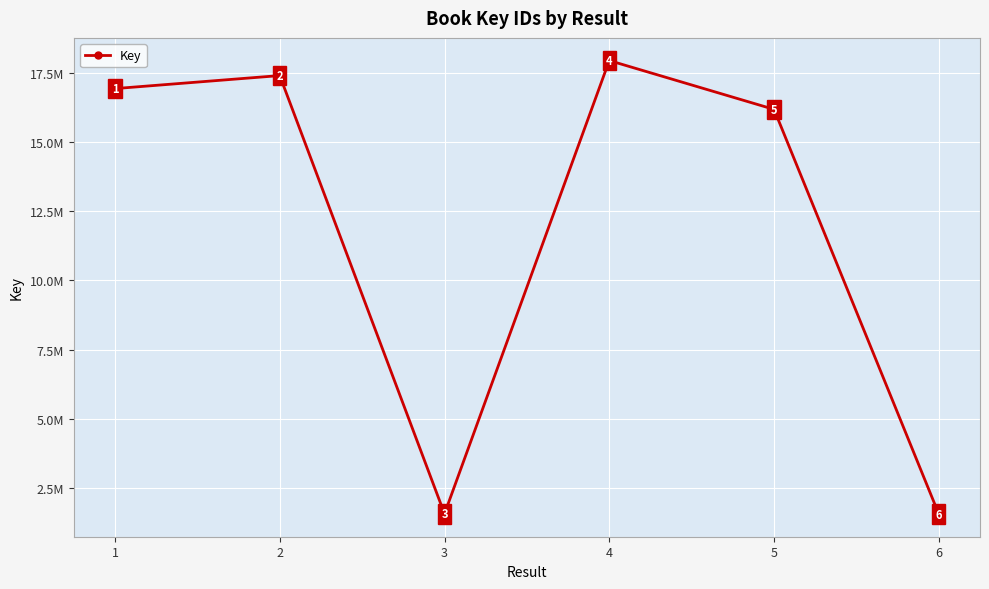

Does the chart have visible grid lines?

Yes